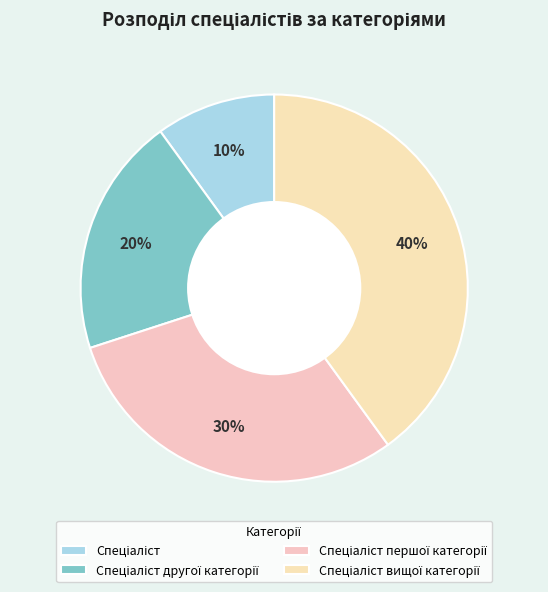

How many slices are in this pie chart?

4